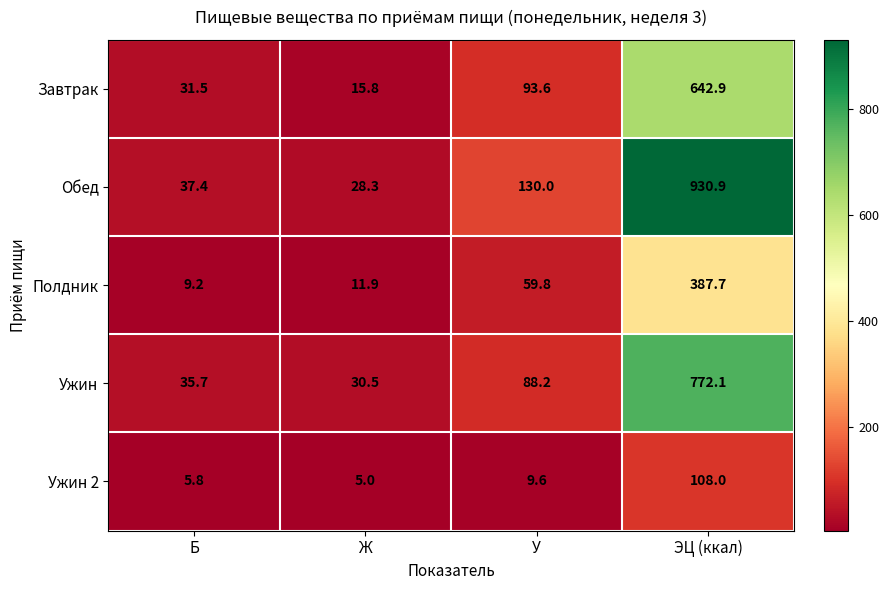

Reading right to left, transcribe all the data shown in this chart.

Завтрак: 642.9	93.6	15.8	31.5
Обед: 930.9	130.0	28.3	37.4
Полдник: 387.7	59.8	11.9	9.2
Ужин: 772.1	88.2	30.5	35.7
Ужин 2: 108.0	9.6	5.0	5.8